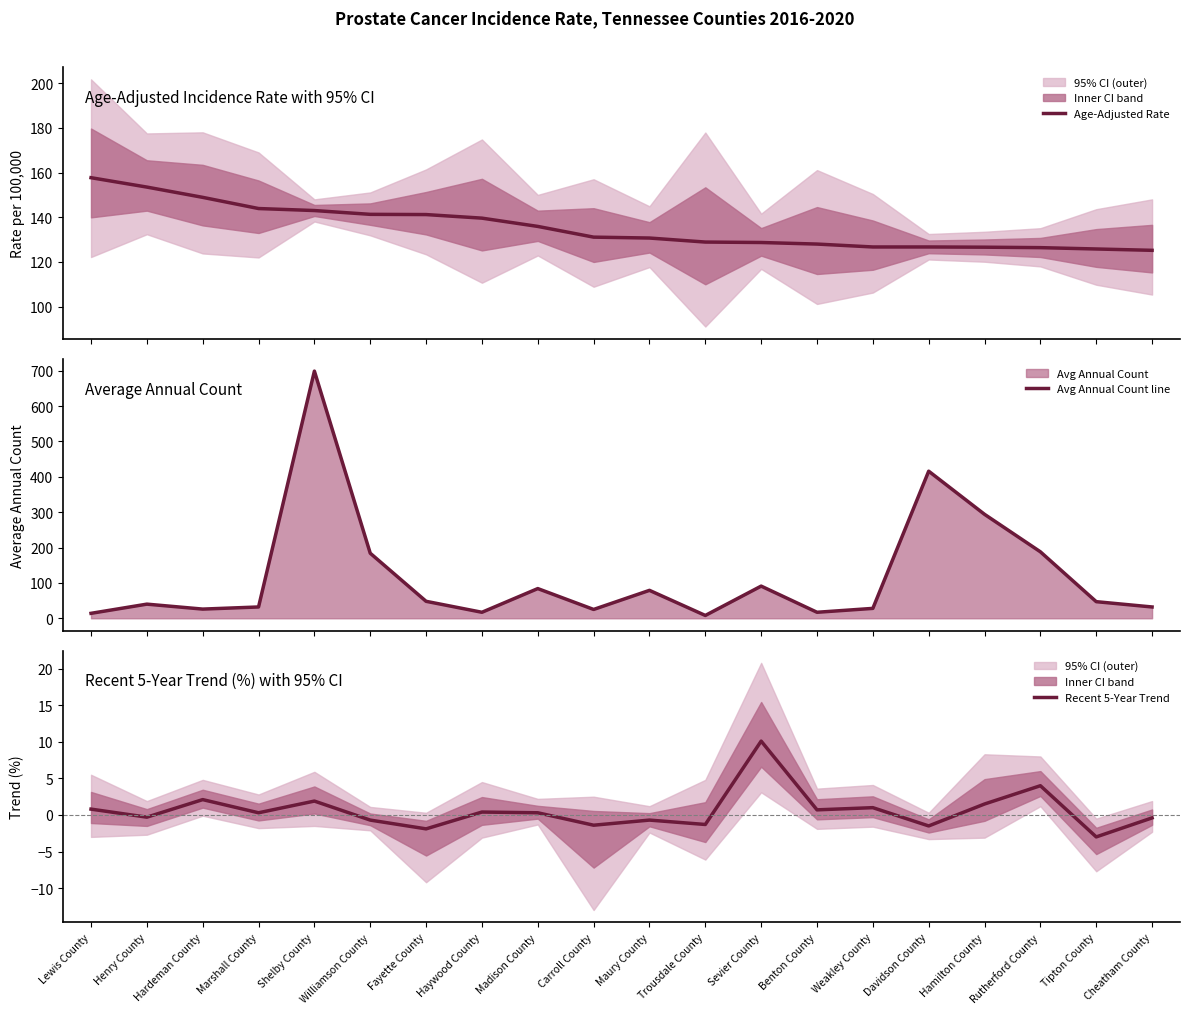

How many interior local peaks does the Avg Annual Count line series have?

6